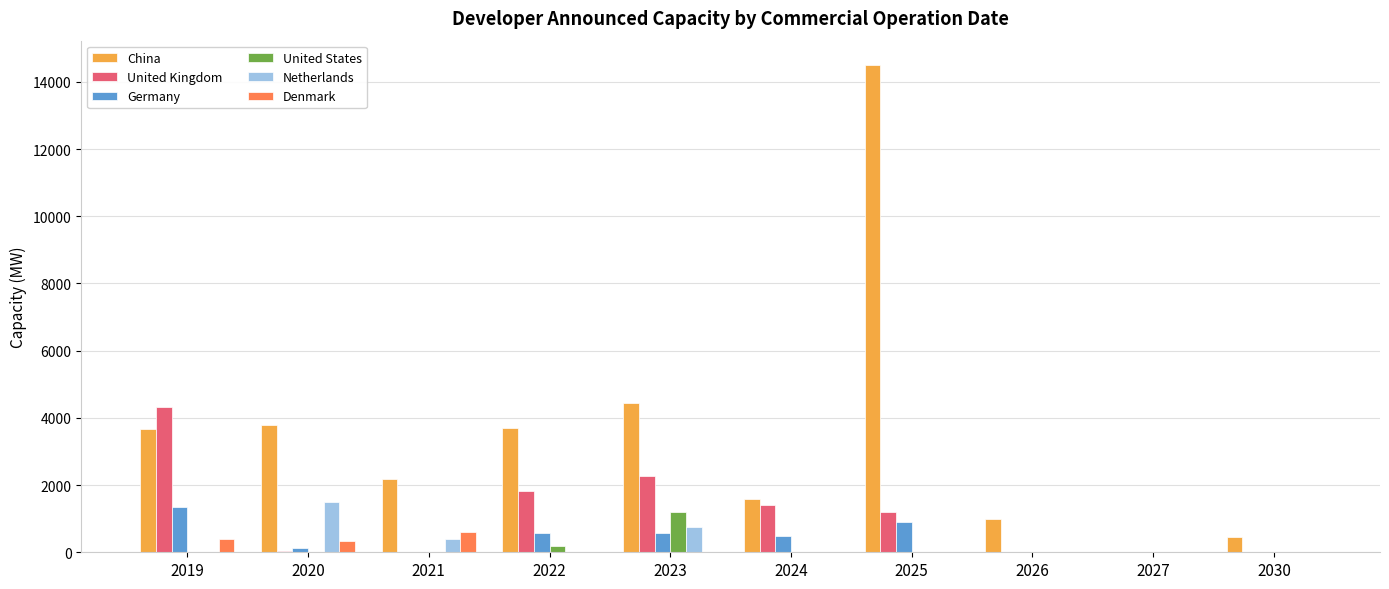

How many values in the United States series exceed 0?

2